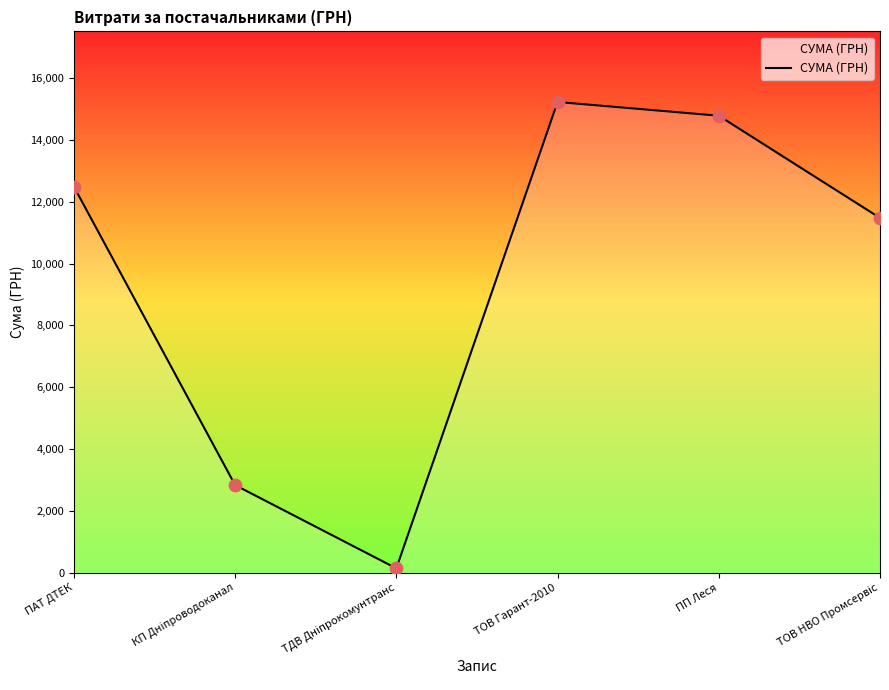

Which has a higher value, ТОВ Гарант-2010 or ПП Леся?

ТОВ Гарант-2010